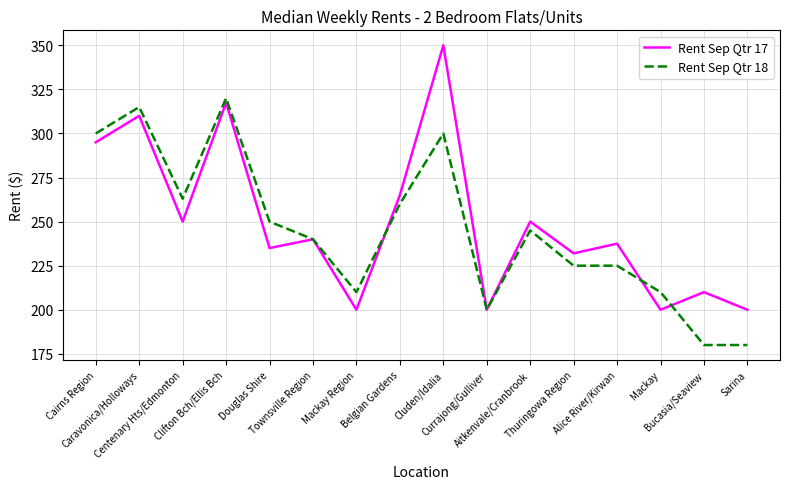

What is the approximate value of Rent Sep Qtr 18 at Sarina?

180.0